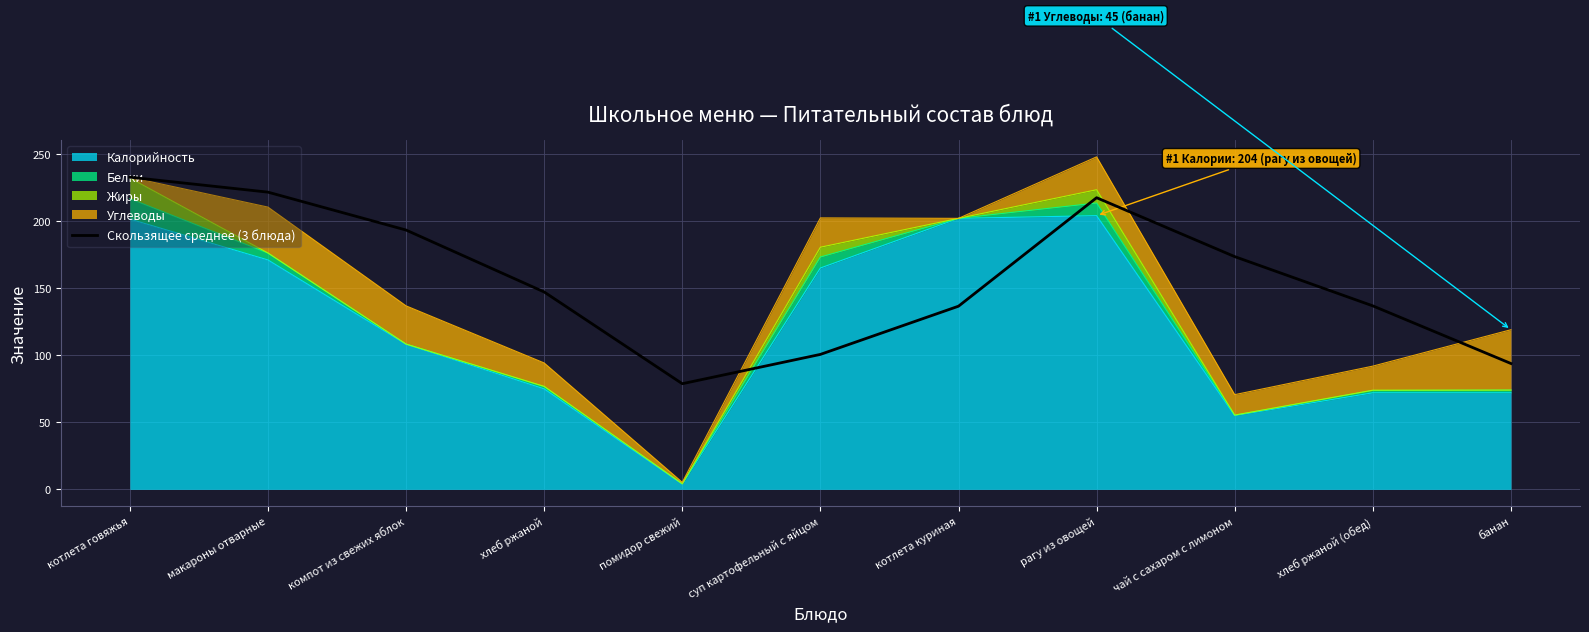

Which label corresponds to the largest value in the chart?

котлета говяжья